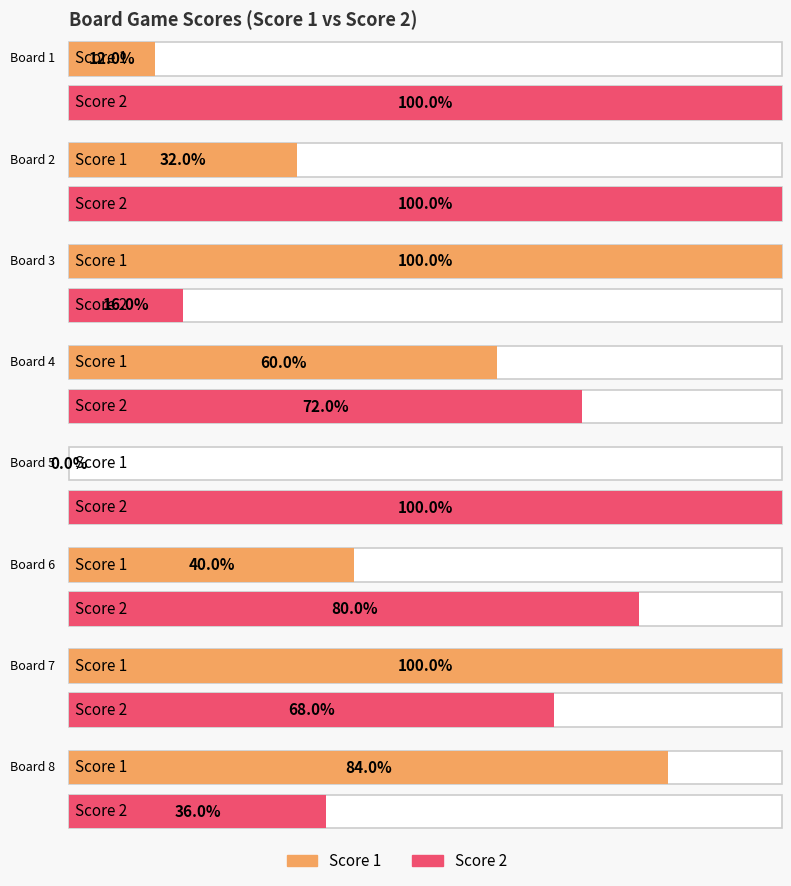

What is the sum of all Score 2 values?

143